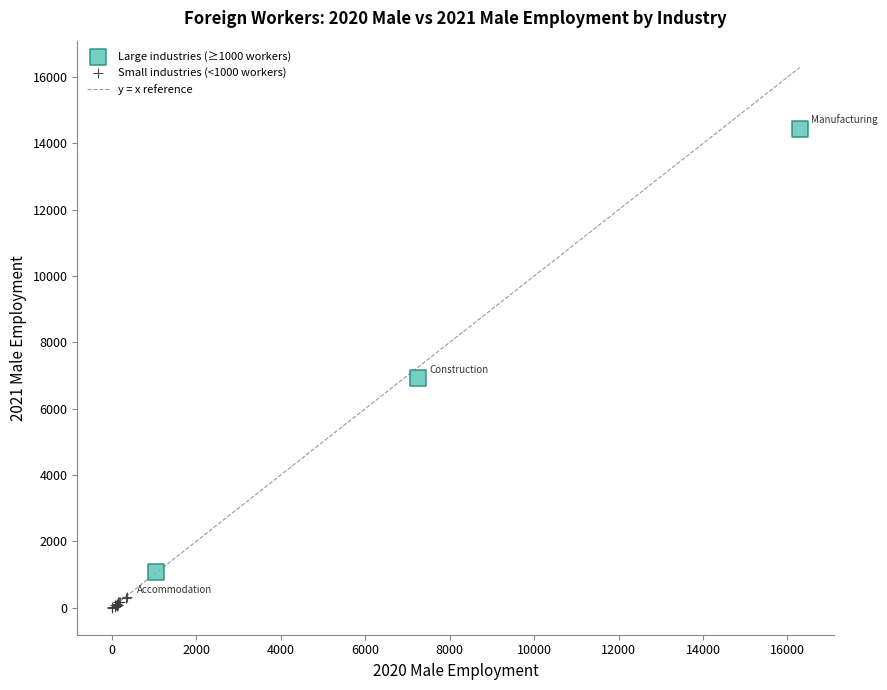

Which series has the widest spread of Y values?

Large industries (≥1000 workers)